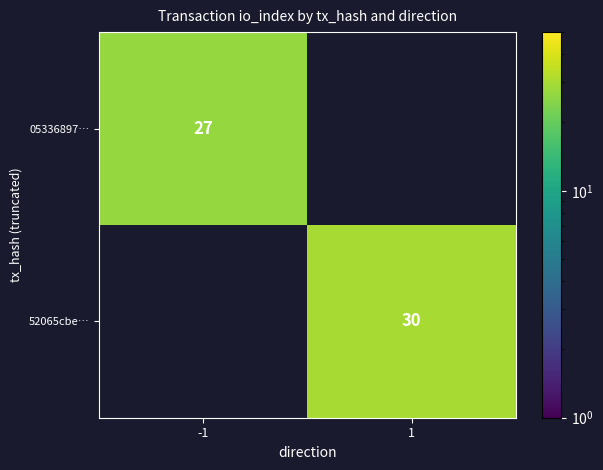

True or false: 52065cbe… has a value of 10 at 1.

False